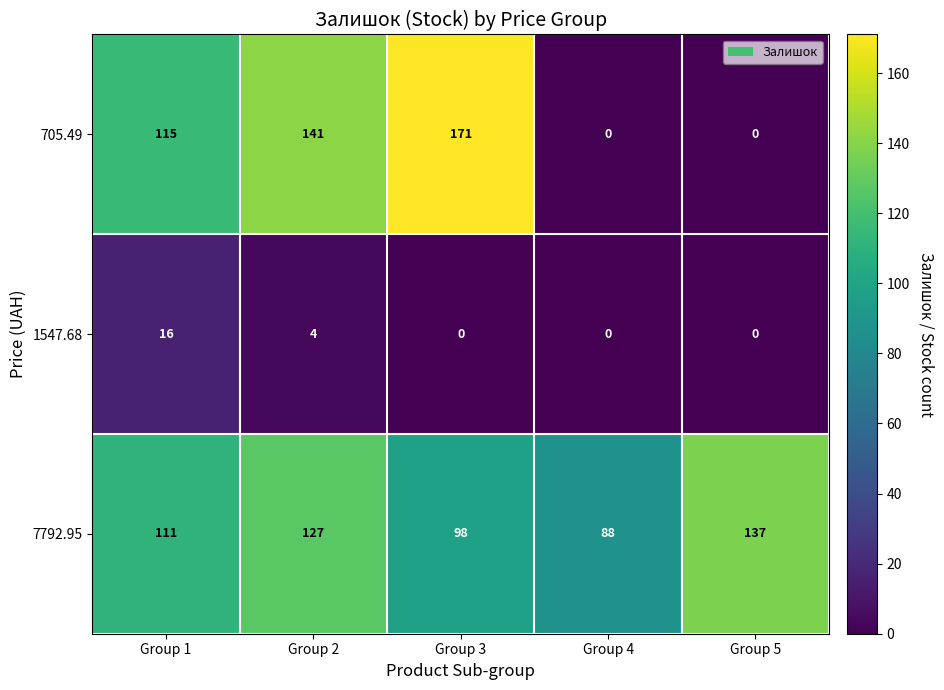

Which series changed the most between Group 4 and Group 5?

7792.95